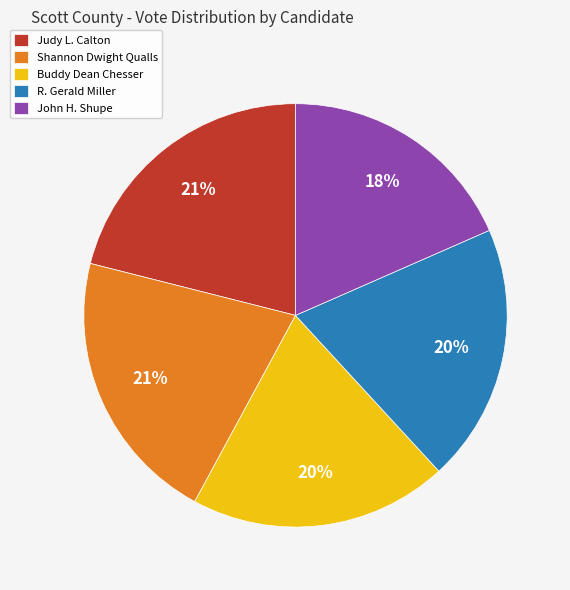

Do Buddy Dean Chesser and John H. Shupe together represent more than half of the pie?

No